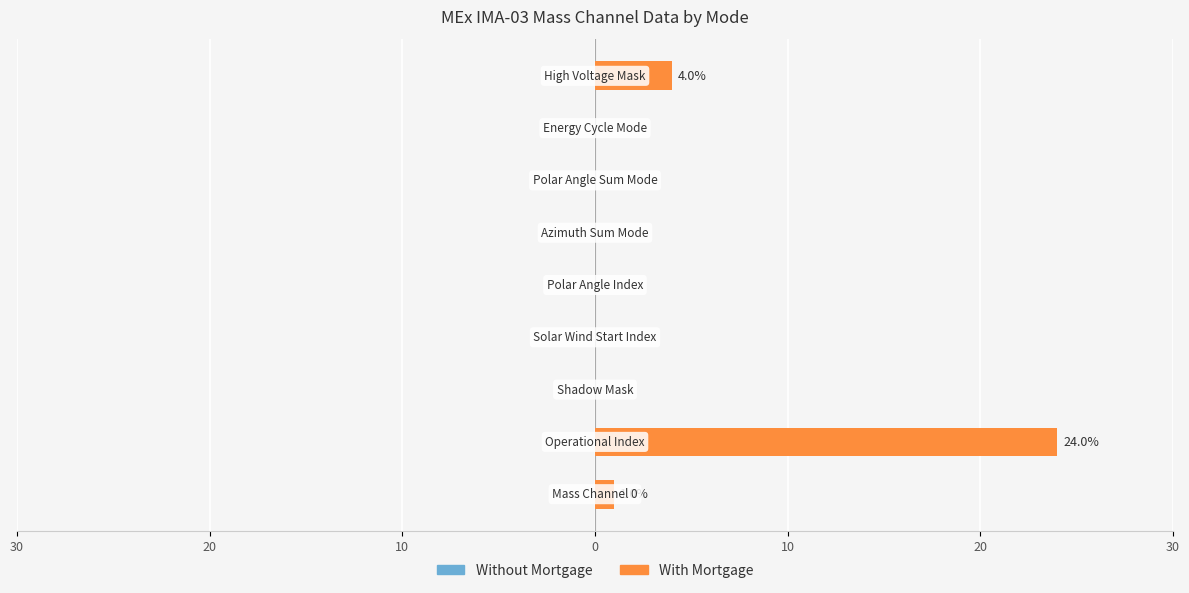

What is the greatest value displayed?

24.0